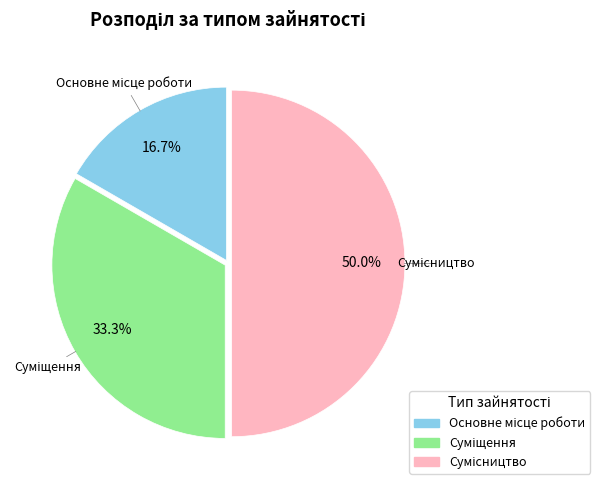

Rank the categories by value from lowest to highest.

Основне місце роботи, Суміщення, Сумісництво